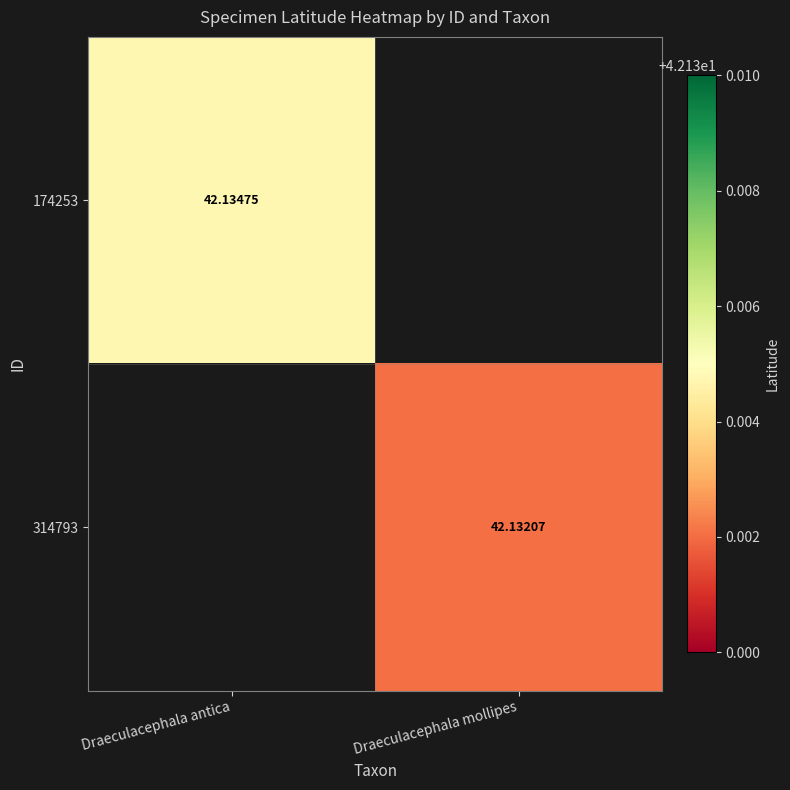

Where does the 314793 series first go above 42?

Draeculacephala mollipes